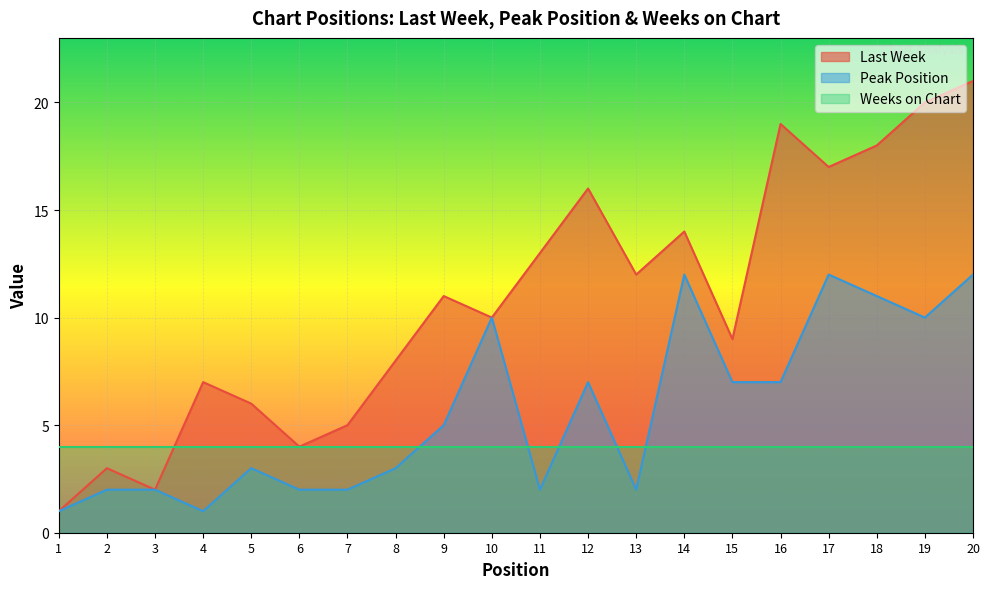

What is the minimum value for Last Week?

1